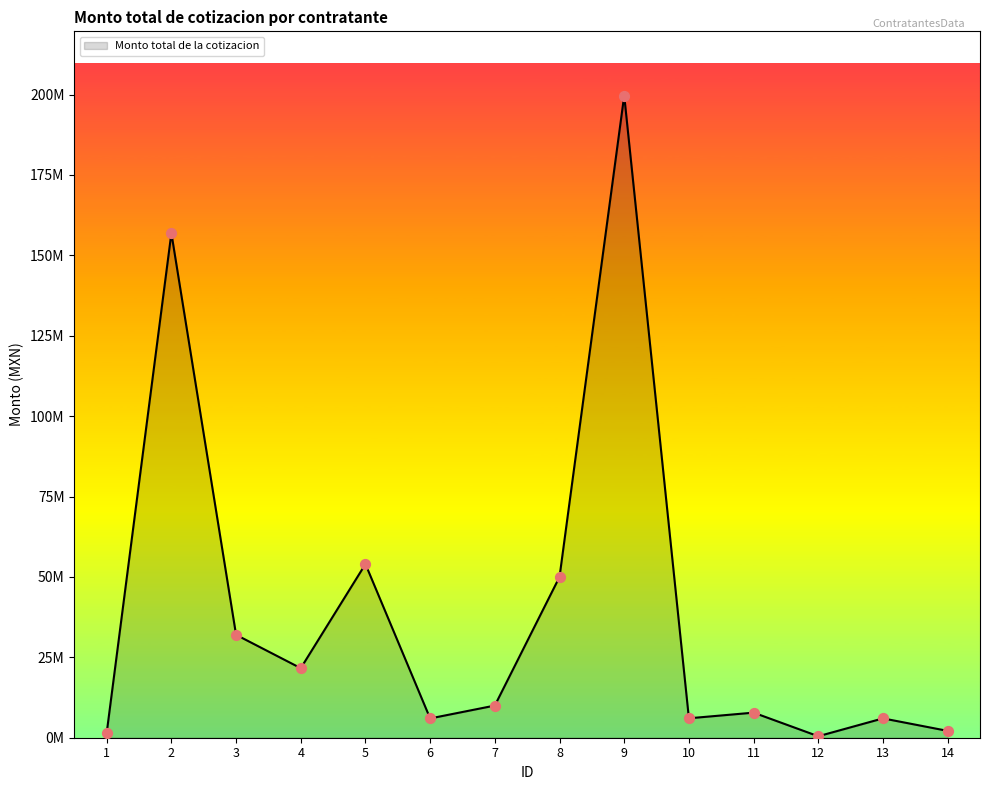

What is the change in value from 6 to 10?

+41438.1